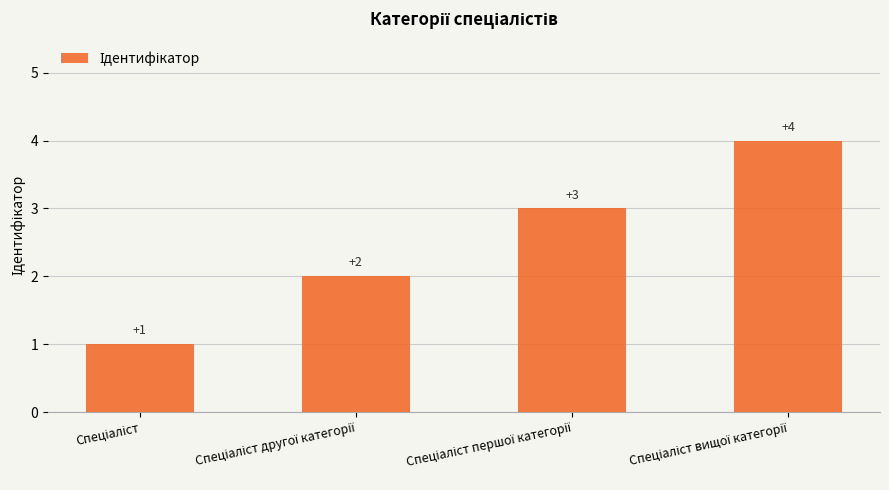

Reading right to left, list all the values displayed in this chart.

4	3	2	1